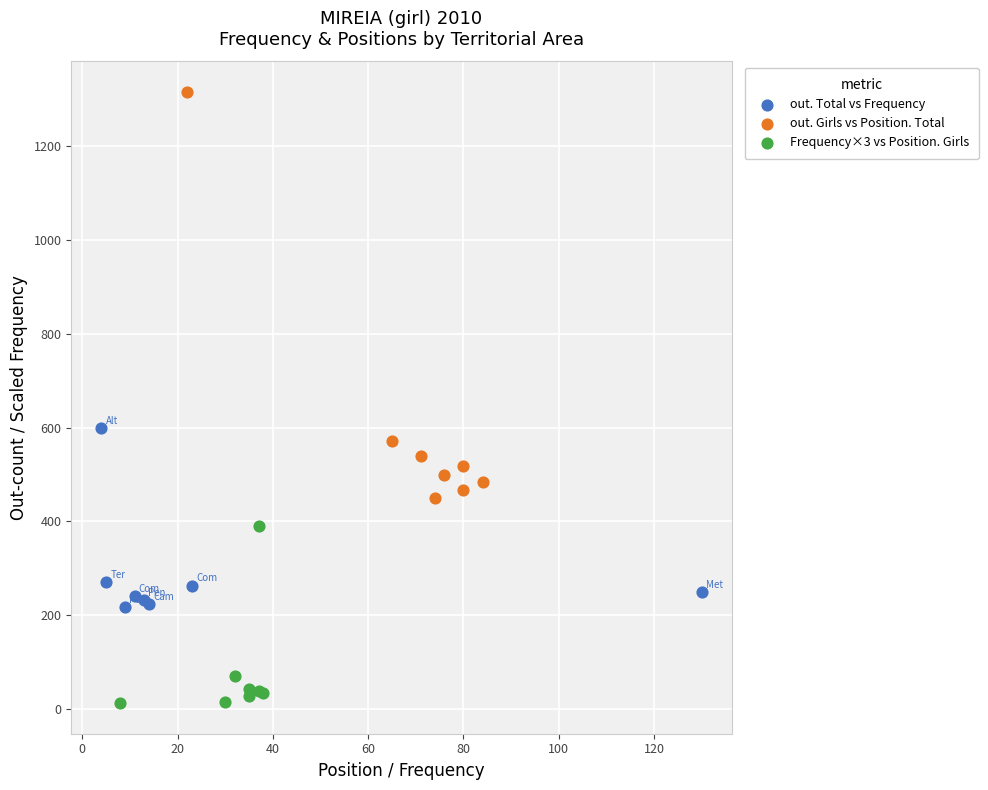

Which series contains the lowest Y value?

Frequency×3 vs Position. Girls